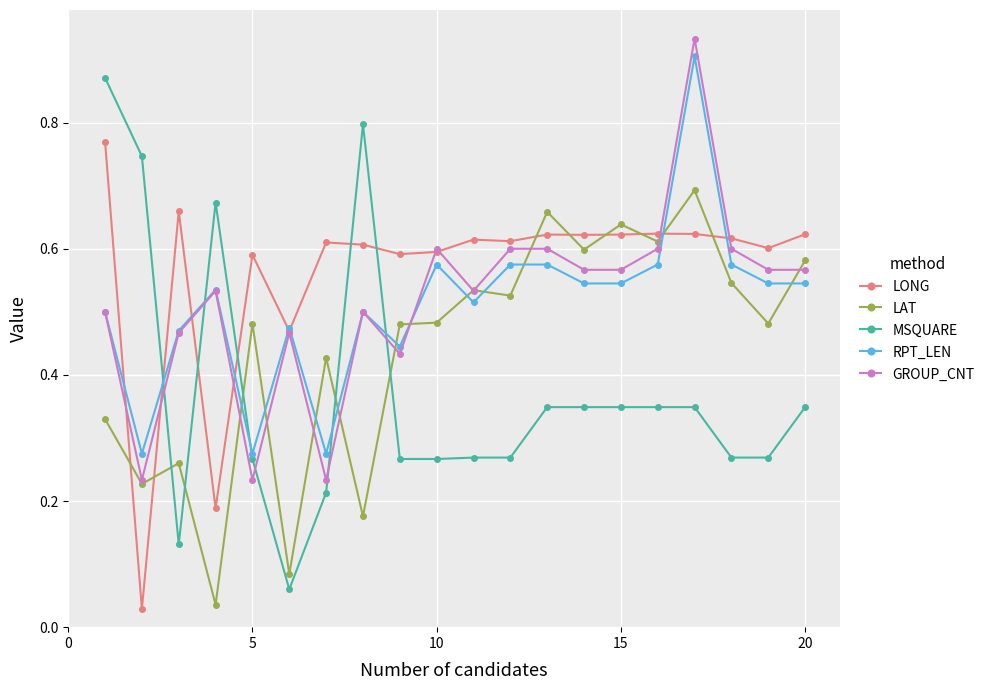

What is the sum of all LONG values?

11.3